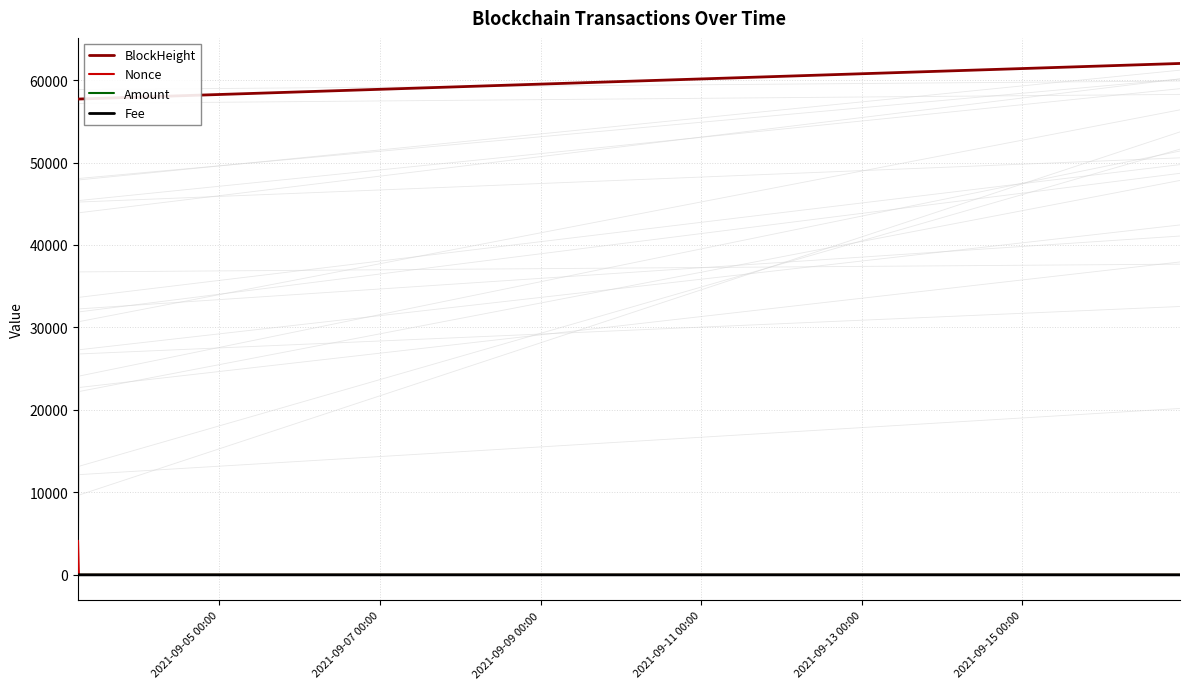

True or false: BlockHeight and Nonce cross at least once.

False